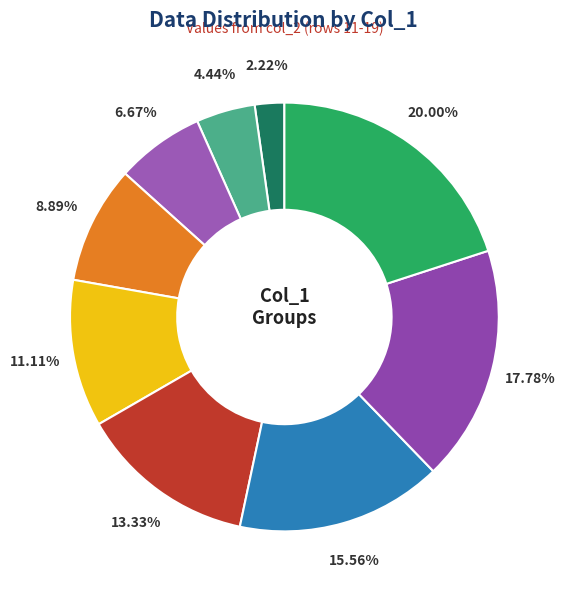

To the nearest percent, what is the difference between the largest and smallest slice percentages?

18%